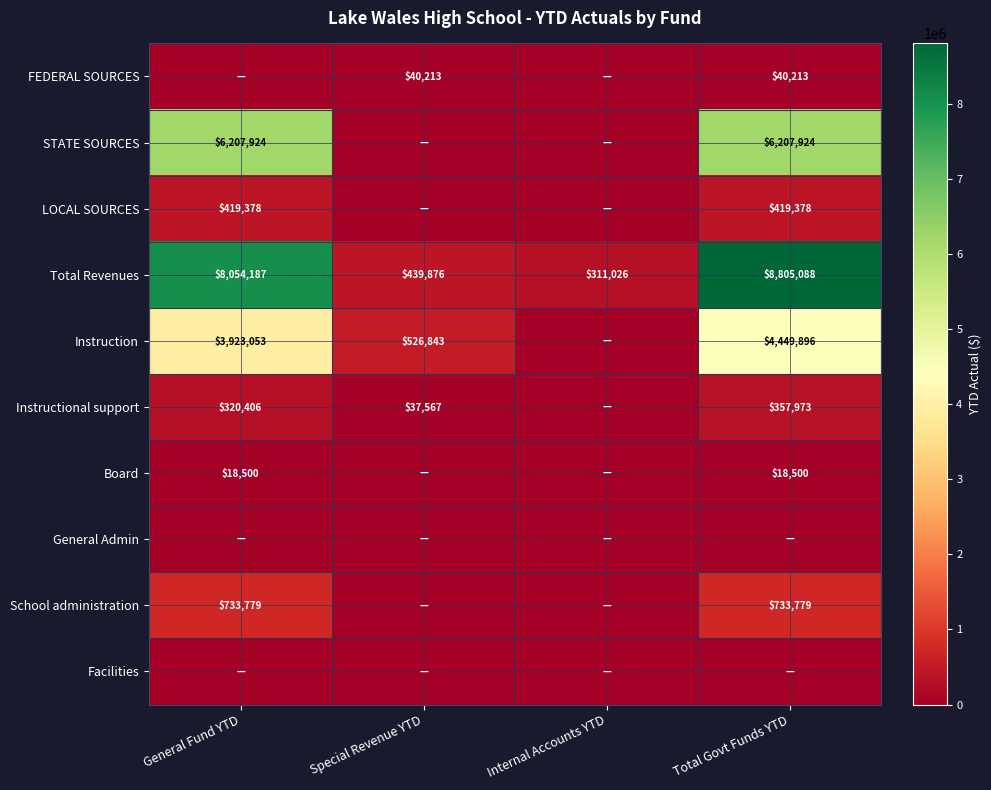

True or false: FEDERAL SOURCES has a value of 60190 at Special Revenue YTD.

False